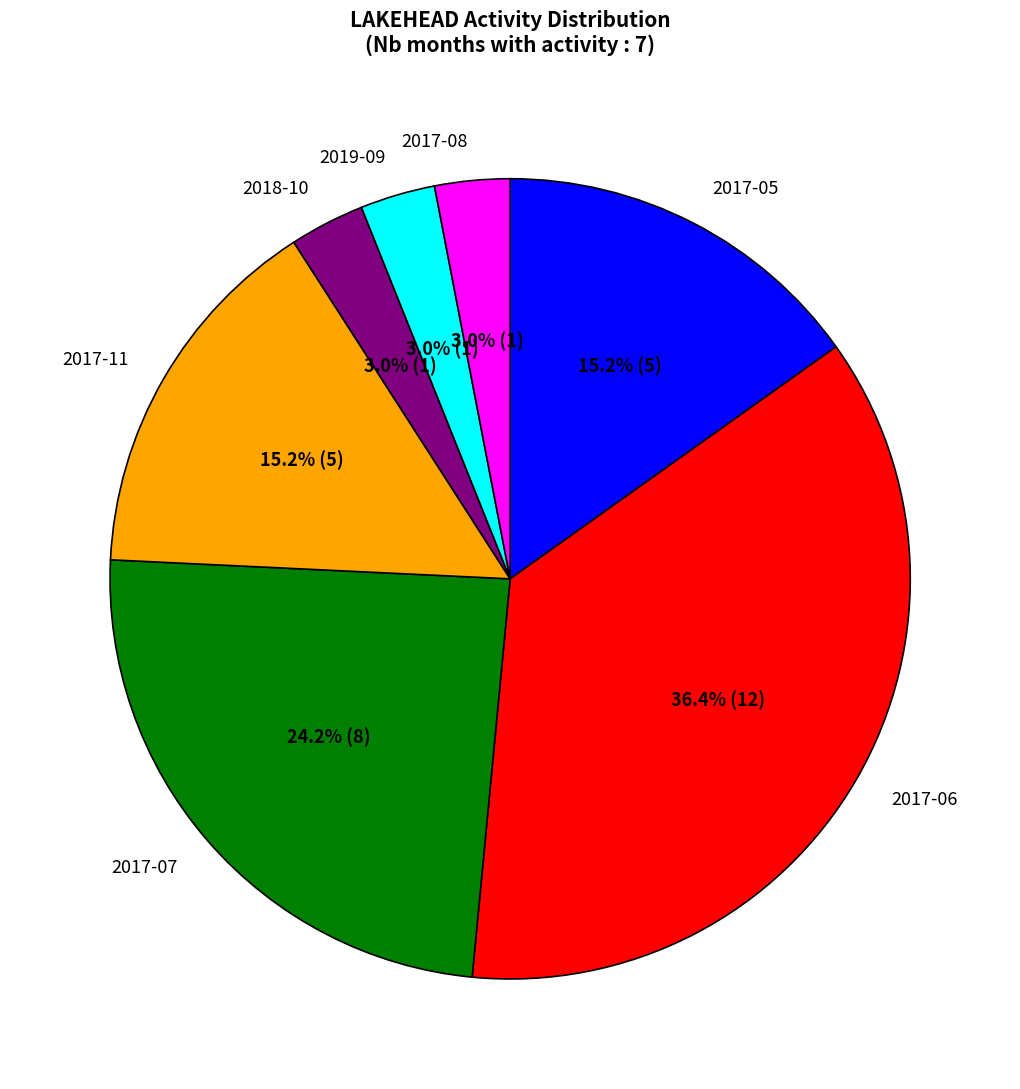

To the nearest percent, what is the difference between the largest and smallest slice percentages?

33%